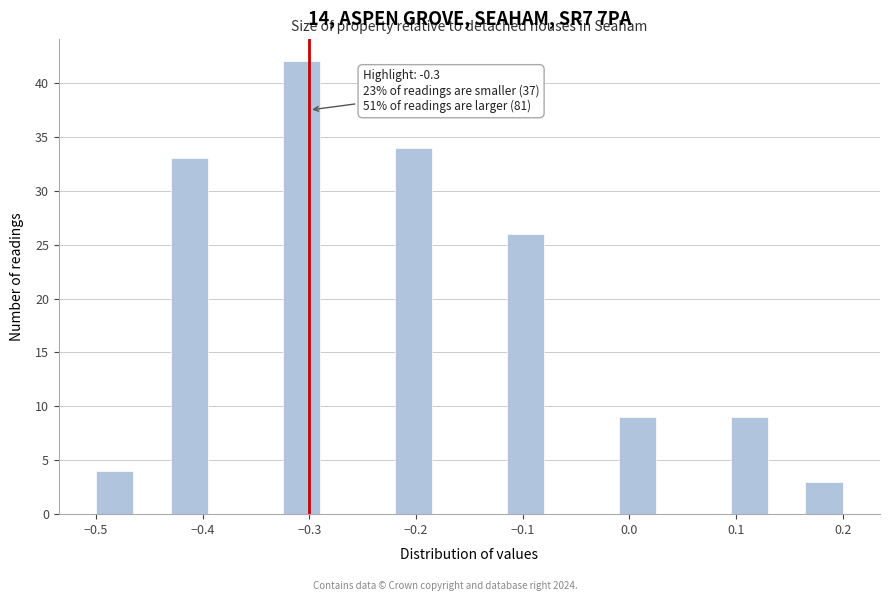

Around what value on the x-axis is the tallest bar? Give the approximate position of its centre, as read against the axis.

-0.31